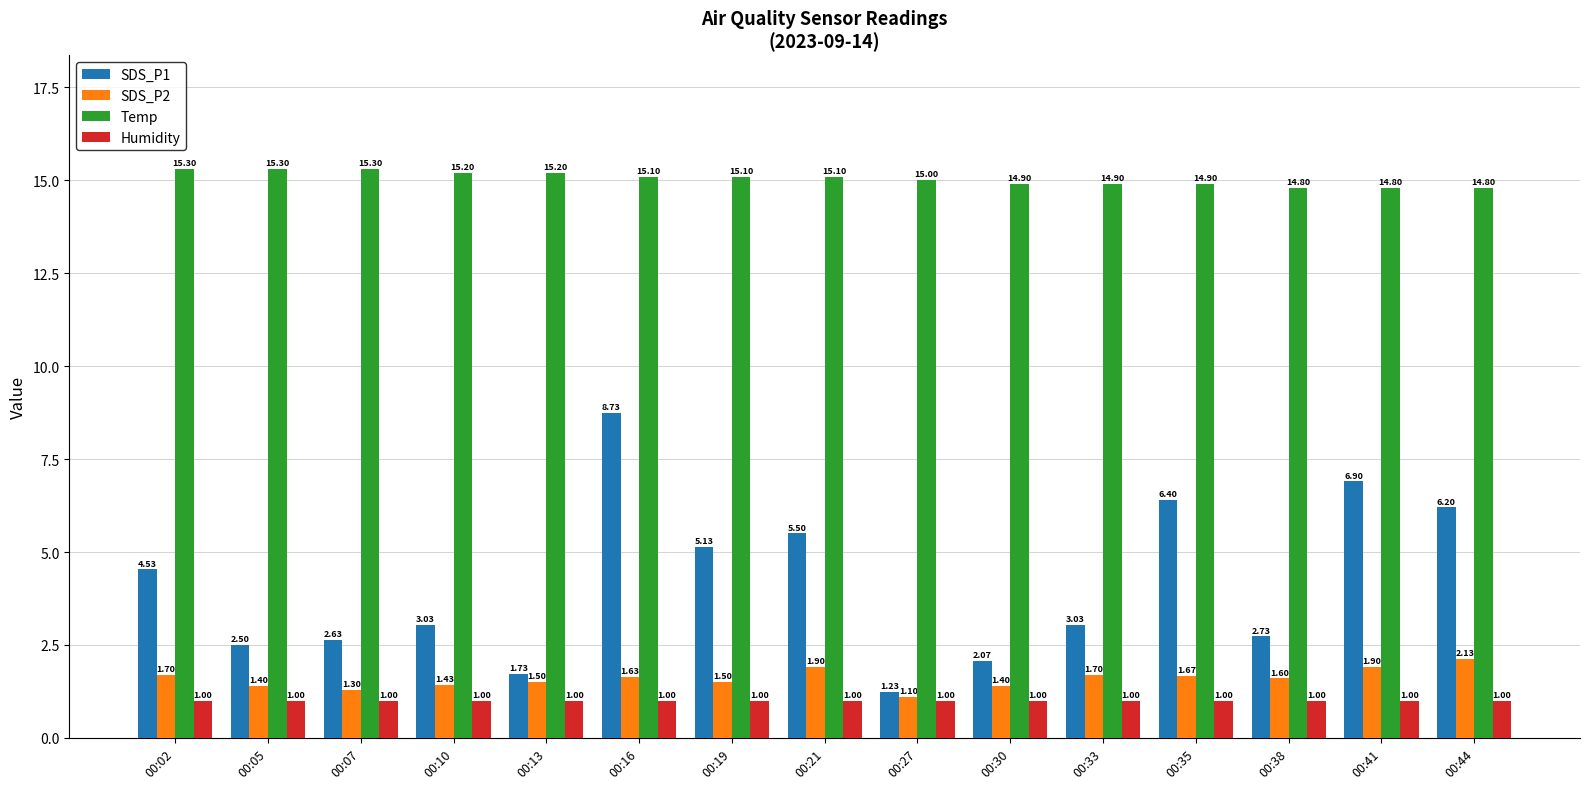

Which category has the lowest value in the SDS_P1 series?

00:27